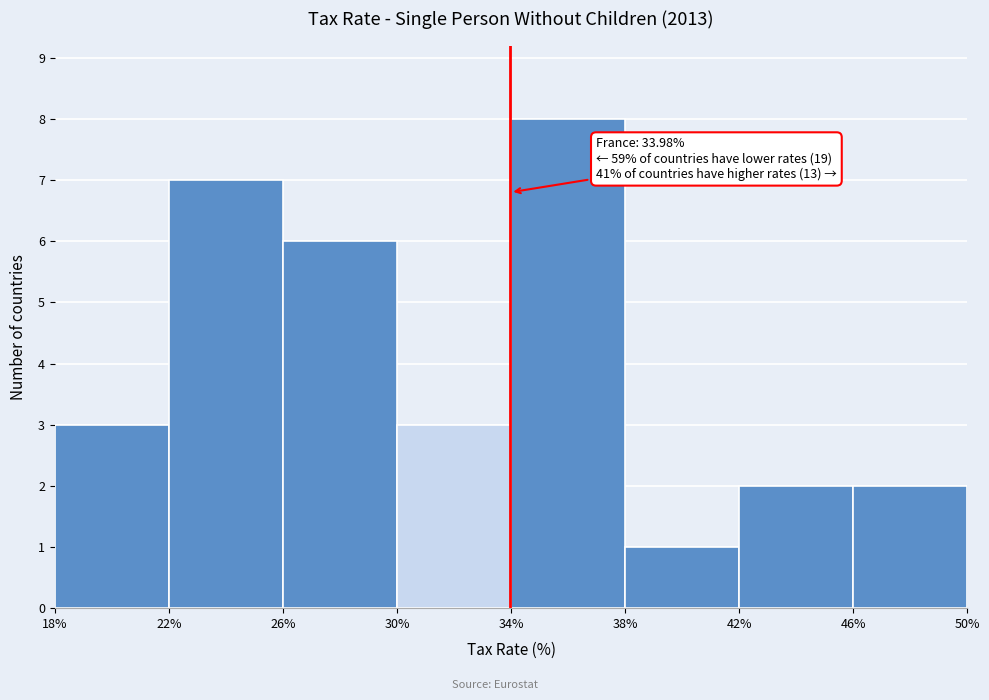

Which range on the x-axis has the tallest bar?

34% to 38%